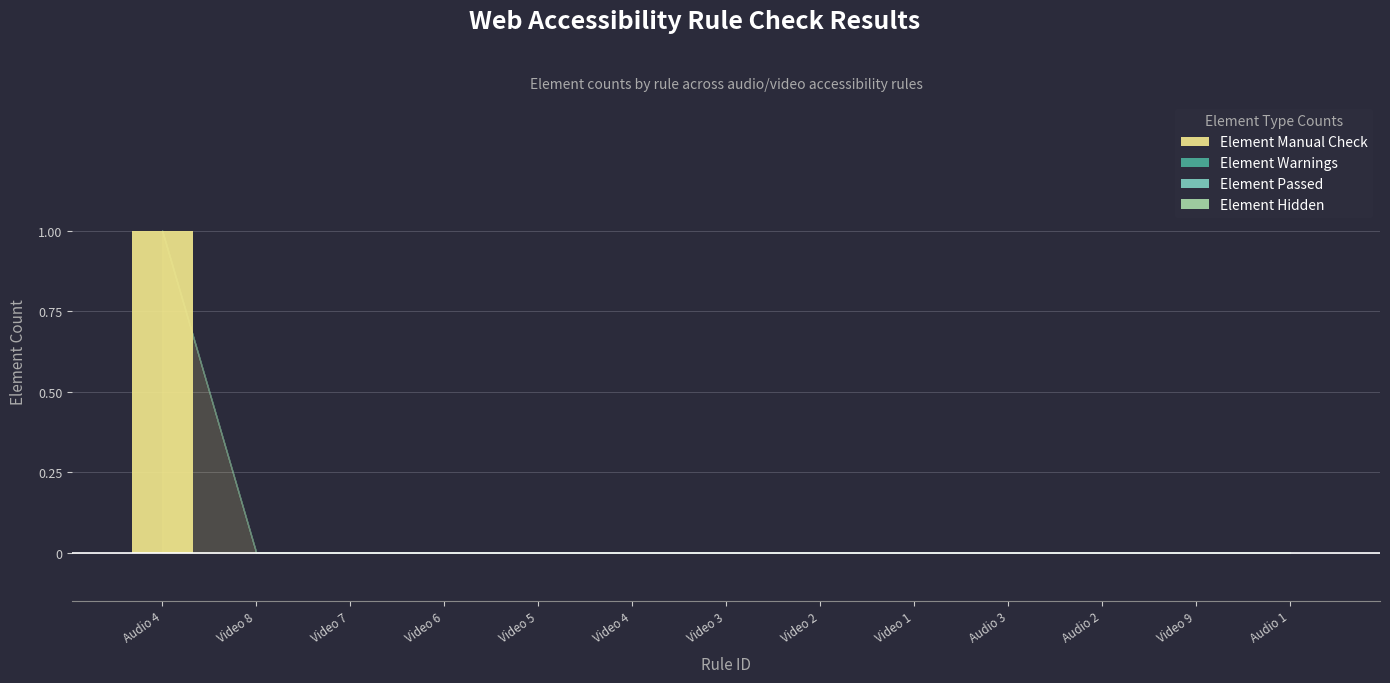

The value at Audio 3 is 0. True or false?

True